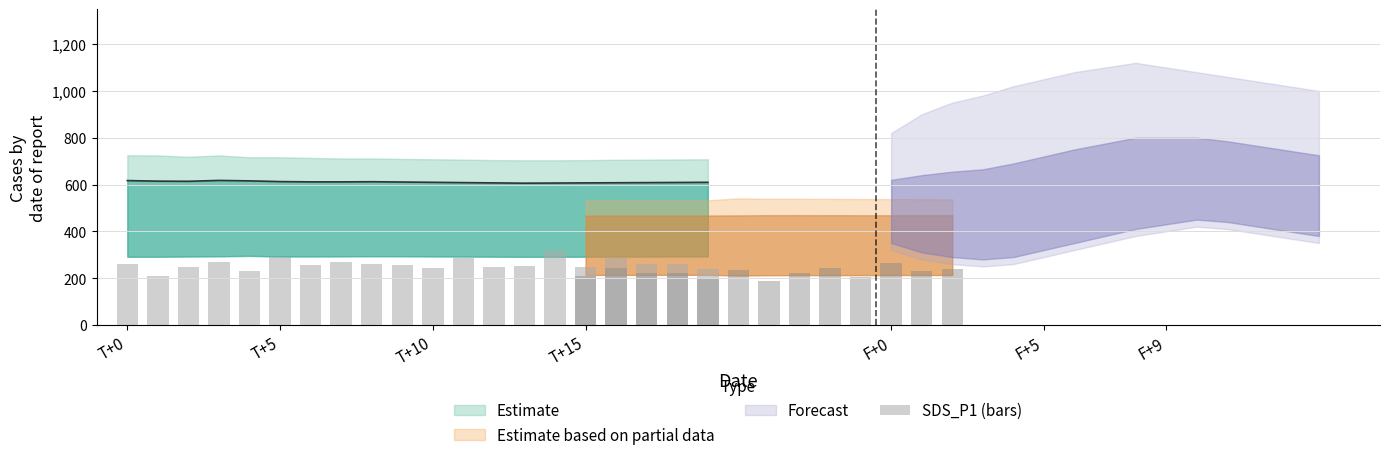

What is the minimum value shown in the chart?

208.0